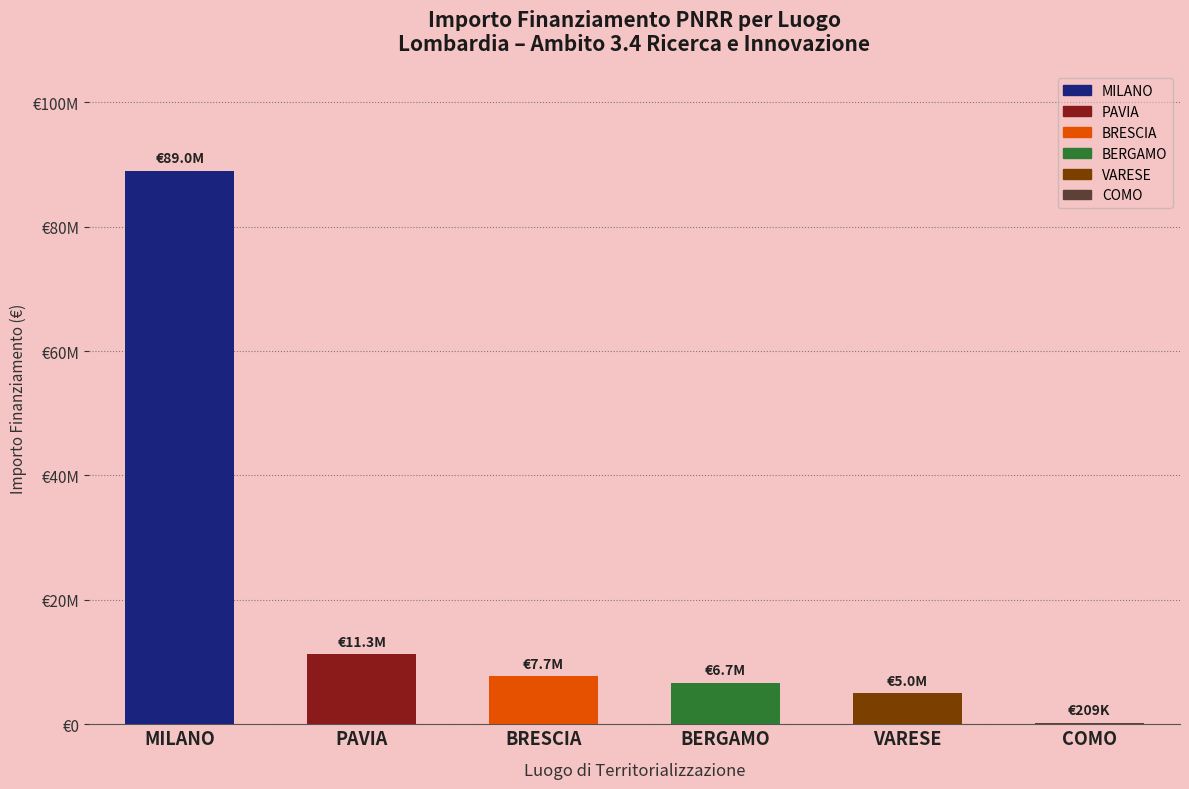

What is the label of the 3rd bar from the left?

BRESCIA